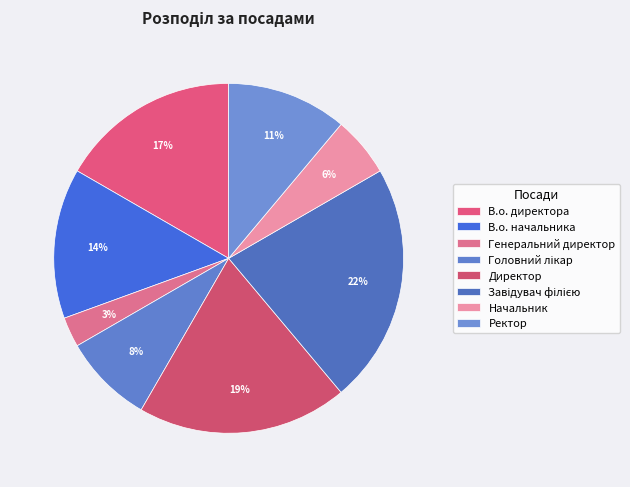

Does any single category account for the majority?

No